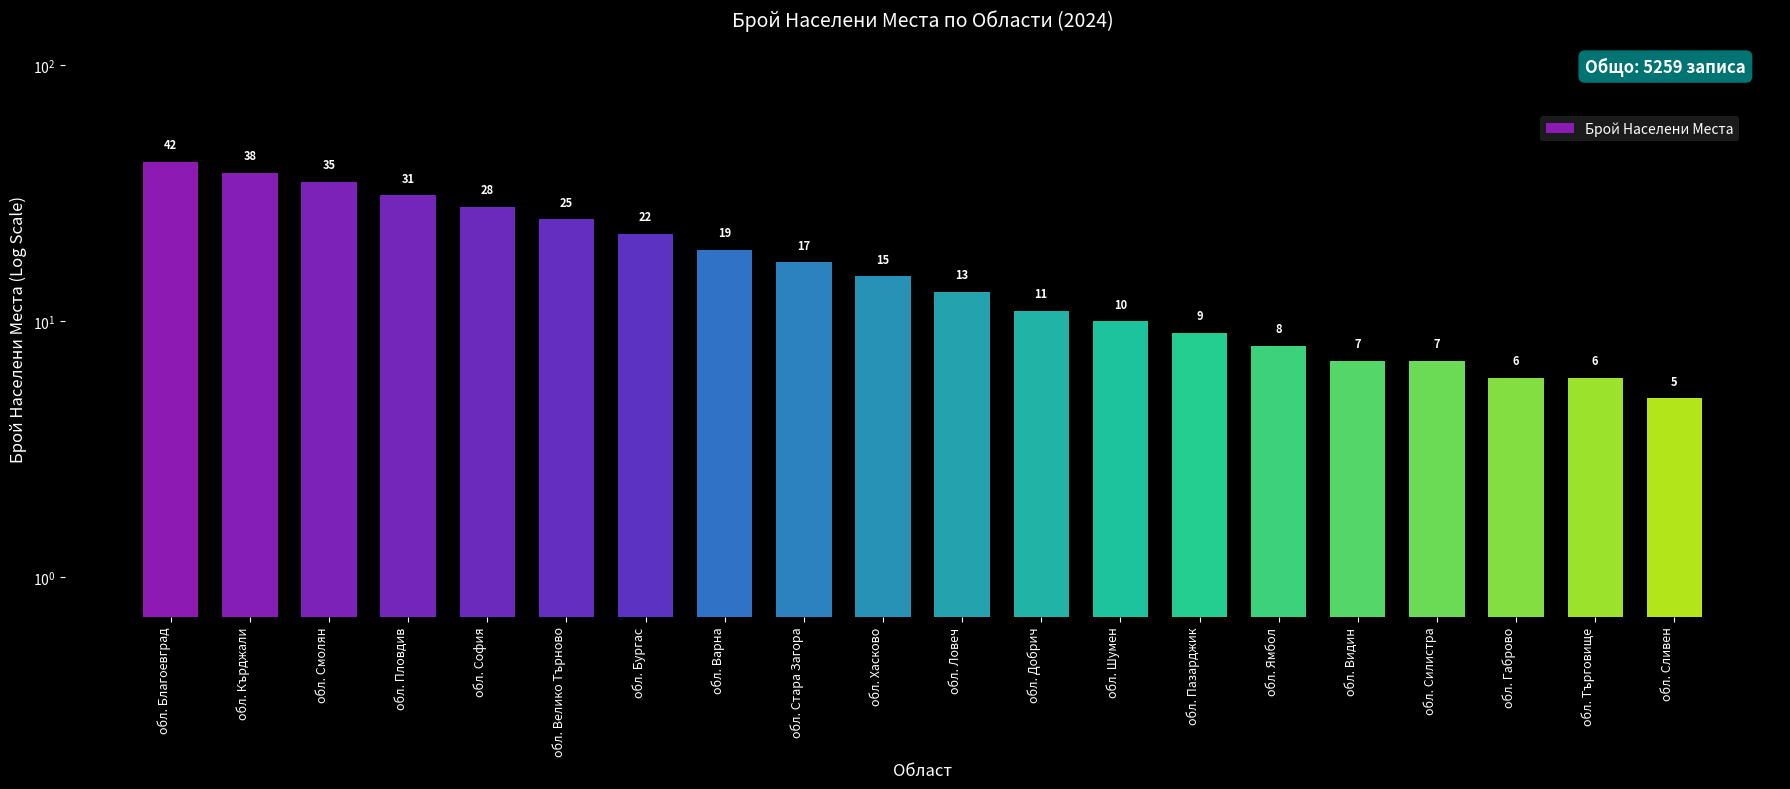

Rank the categories by value from lowest to highest.

обл. Сливен, обл. Габрово, обл. Търговище, обл. Видин, обл. Силистра, обл. Ямбол, обл. Пазарджик, обл. Шумен, обл. Добрич, обл. Ловеч, обл. Хасково, обл. Стара Загора, обл. Варна, обл. Бургас, обл. Велико Търново, обл. София, обл. Пловдив, обл. Смолян, обл. Кърджали, обл. Благоевград